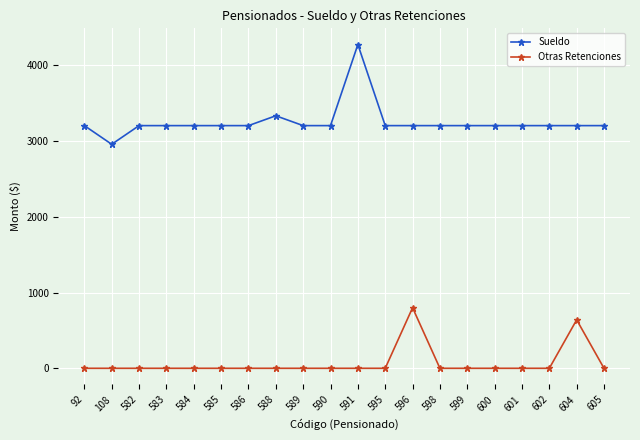

Which series changed the most between 586 and 604?

Otras Retenciones